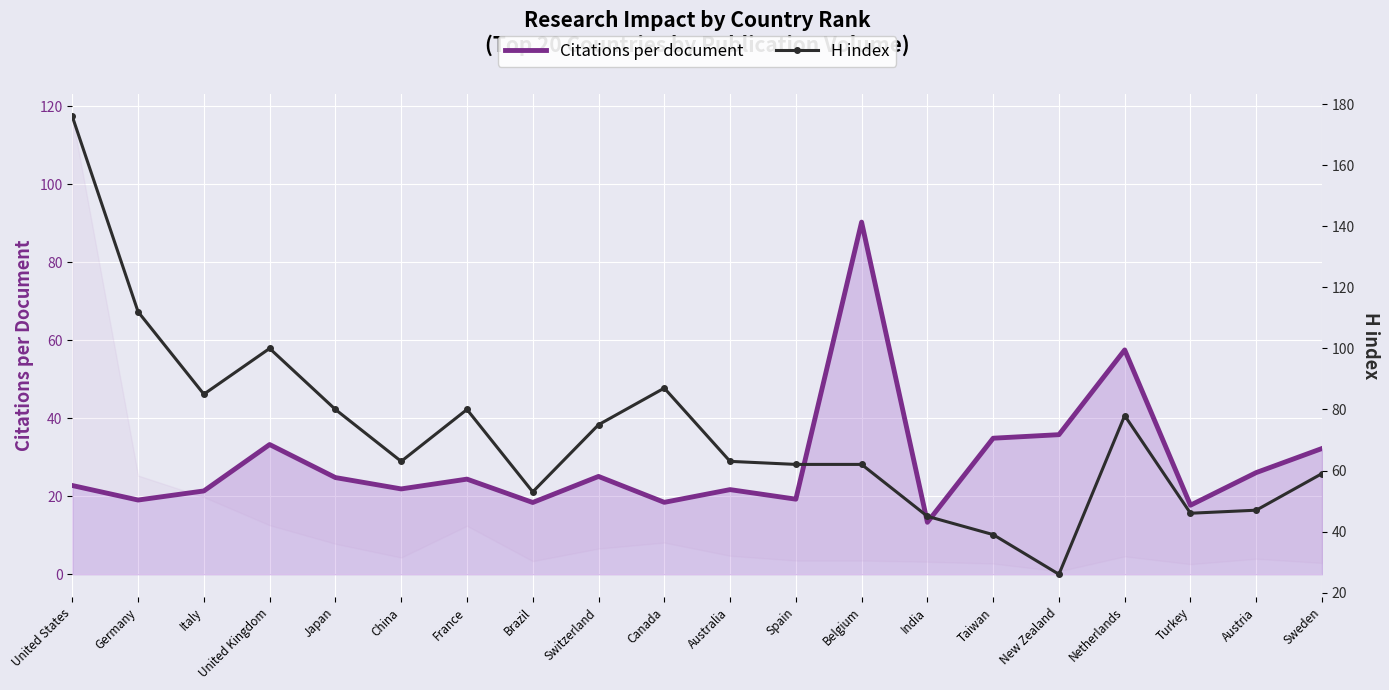

How many categories are shown in the chart?

20